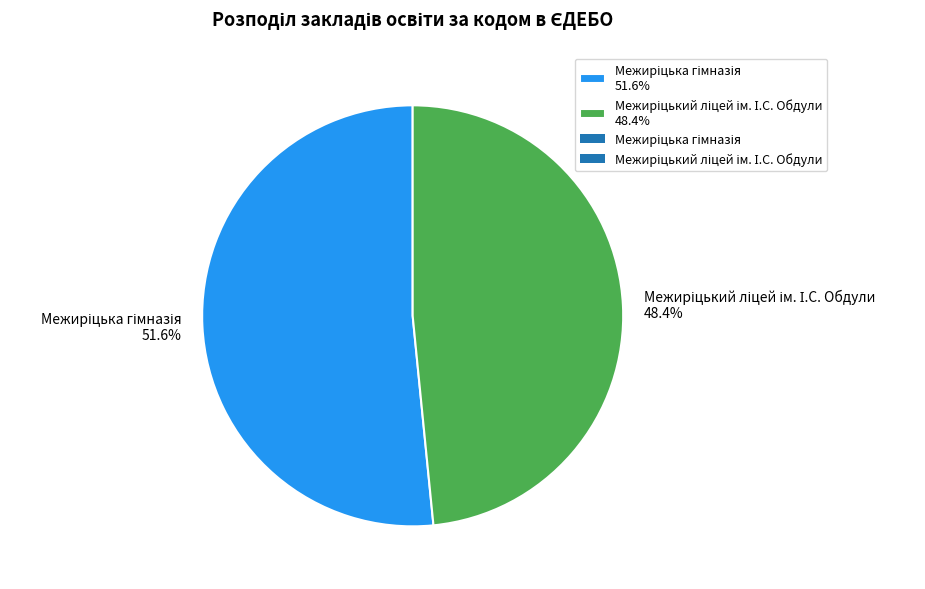

Is there a majority slice in this chart?

Yes